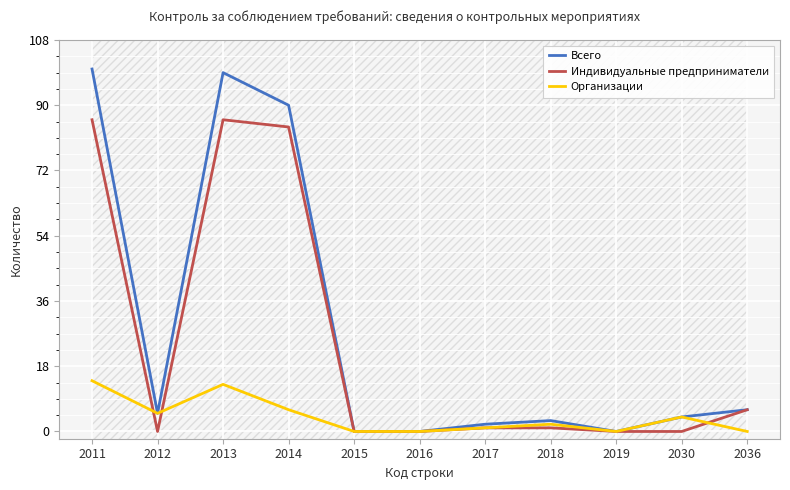

The value of Всего at 2016 is 0. True or false?

True